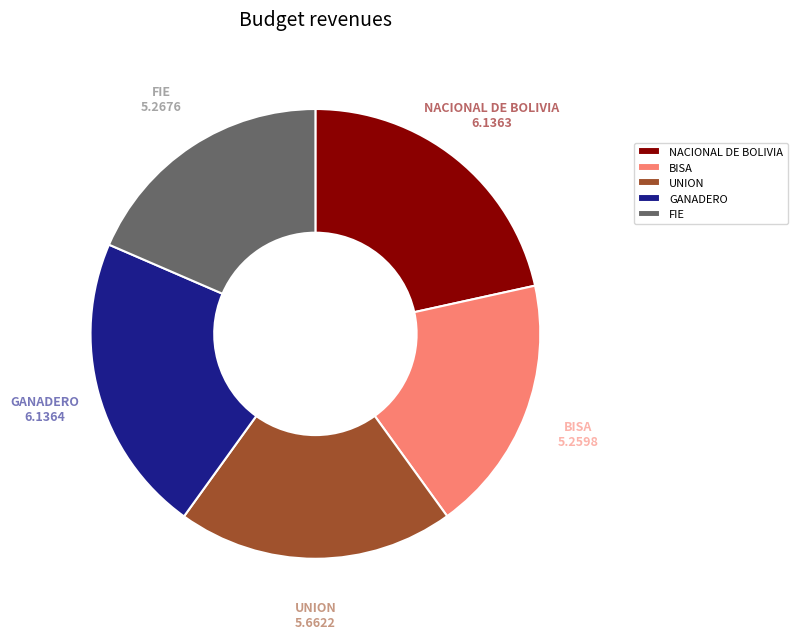

Count the number of slices in the pie.

5